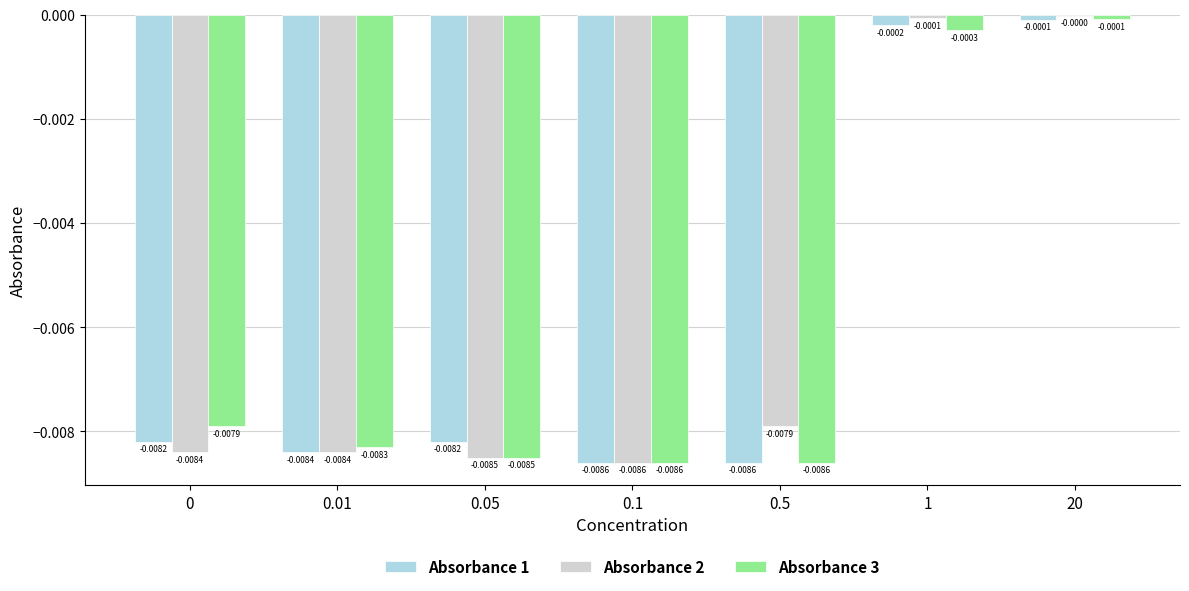

At which category is the sum across all series the highest?

20